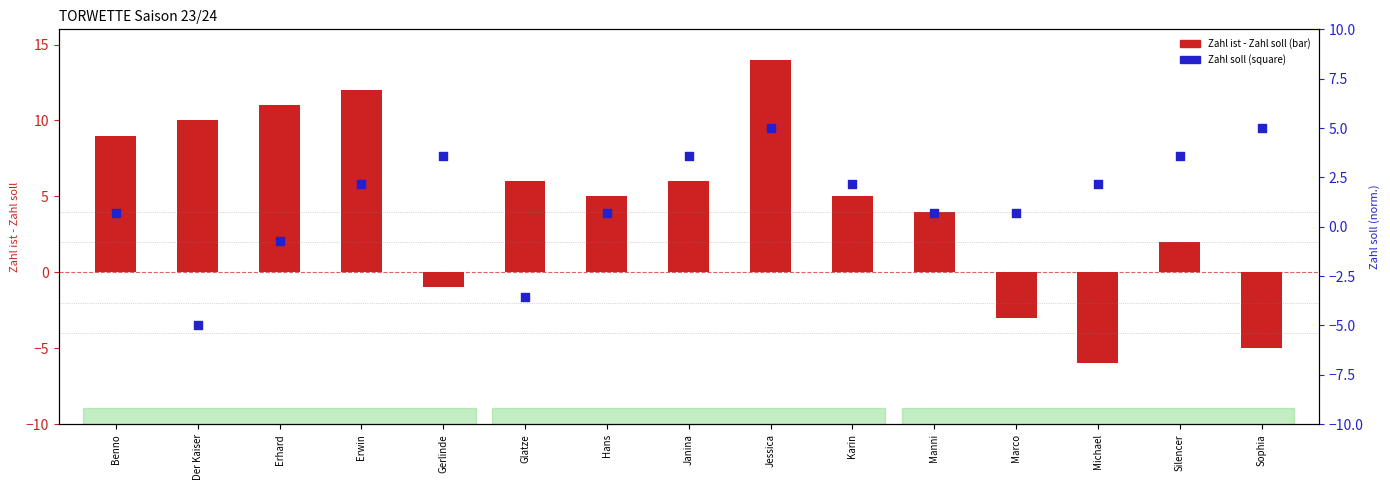

Which series has the largest total across all categories?

Zahl ist - Zahl soll